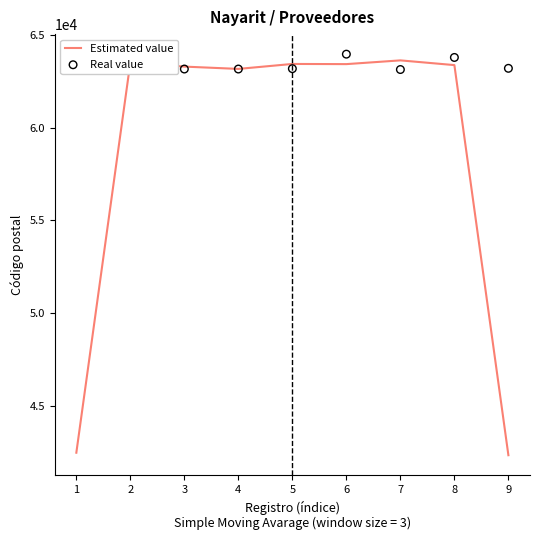

What is the total value across all series at 4?

126320.7